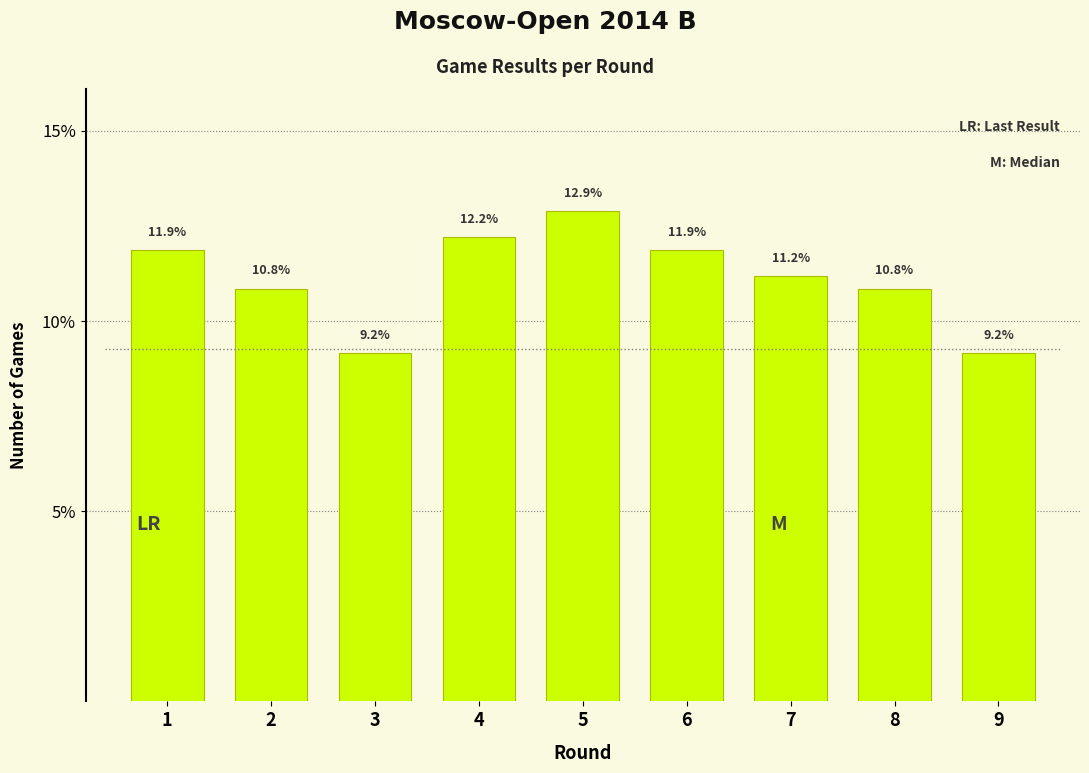

Reading right to left, what are all the values shown in this chart?

9=9.2	8=10.8	7=11.2	6=11.9	5=12.9	4=12.2	3=9.2	2=10.8	1=11.9